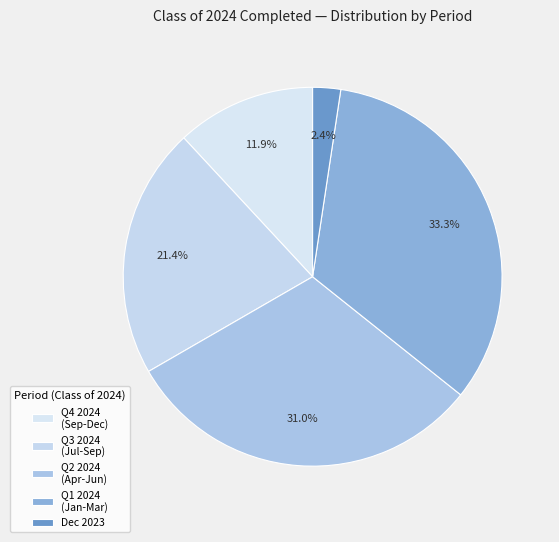

How many segments does this pie chart have?

5